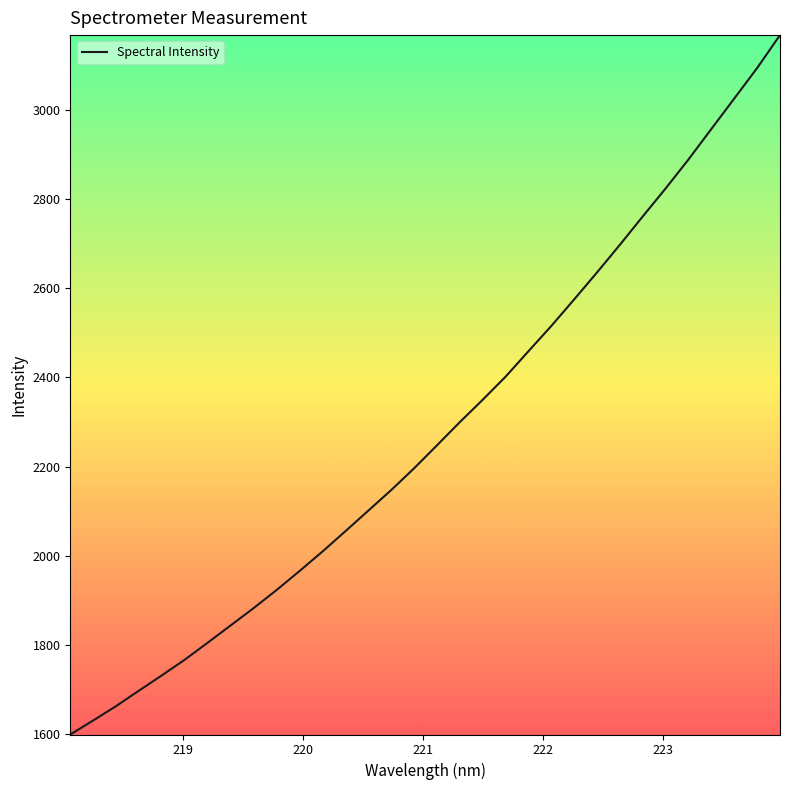

What is the minimum value shown in the chart?

1598.9